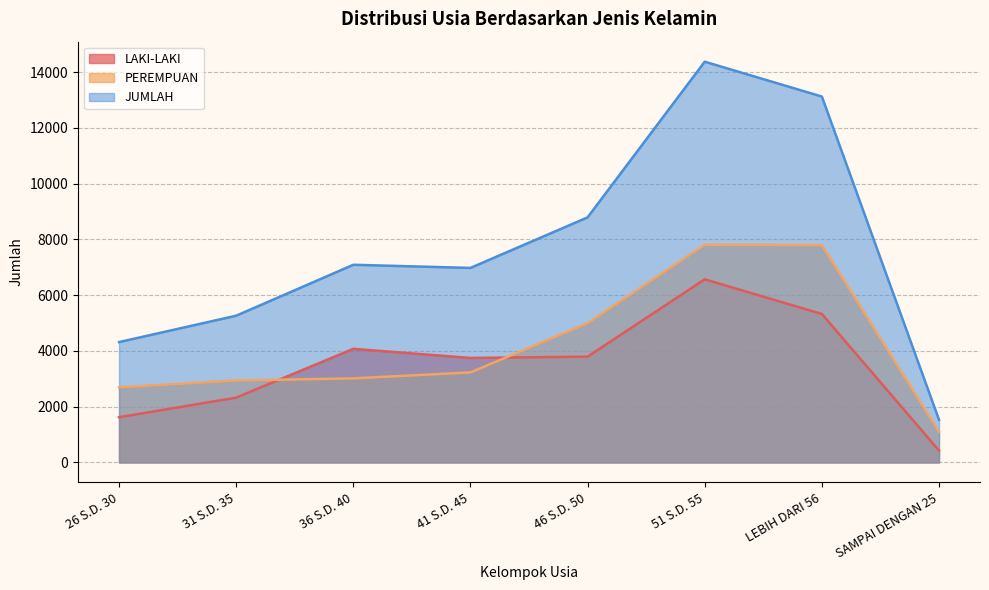

At how many categories does at least one series exceed 2113?

7